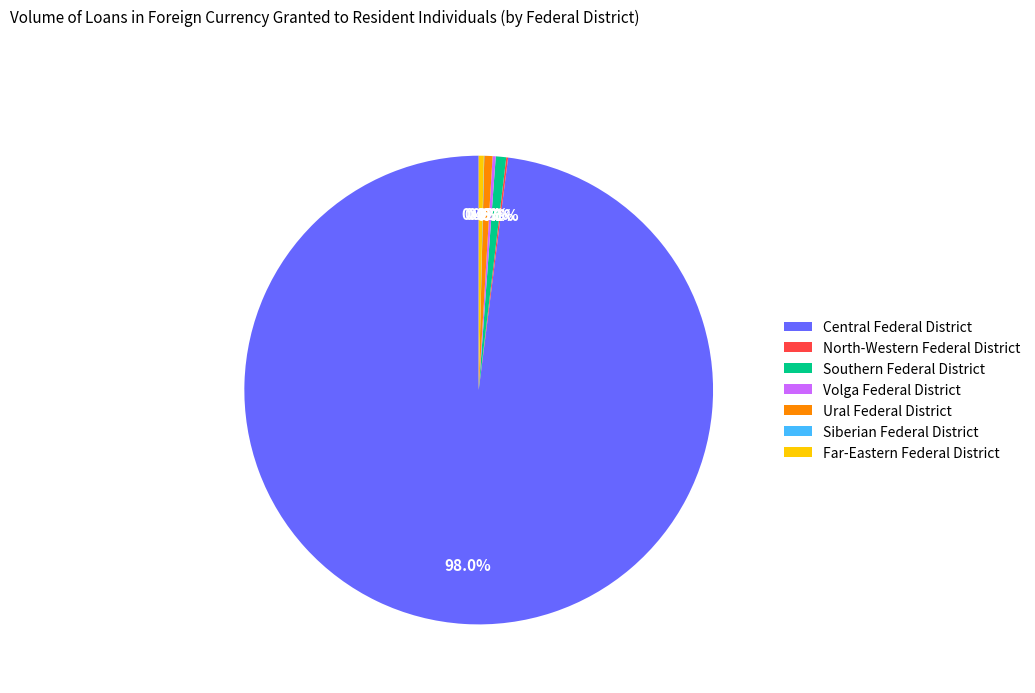

The Central Federal District slice represents 85% of the pie. True or false?

False